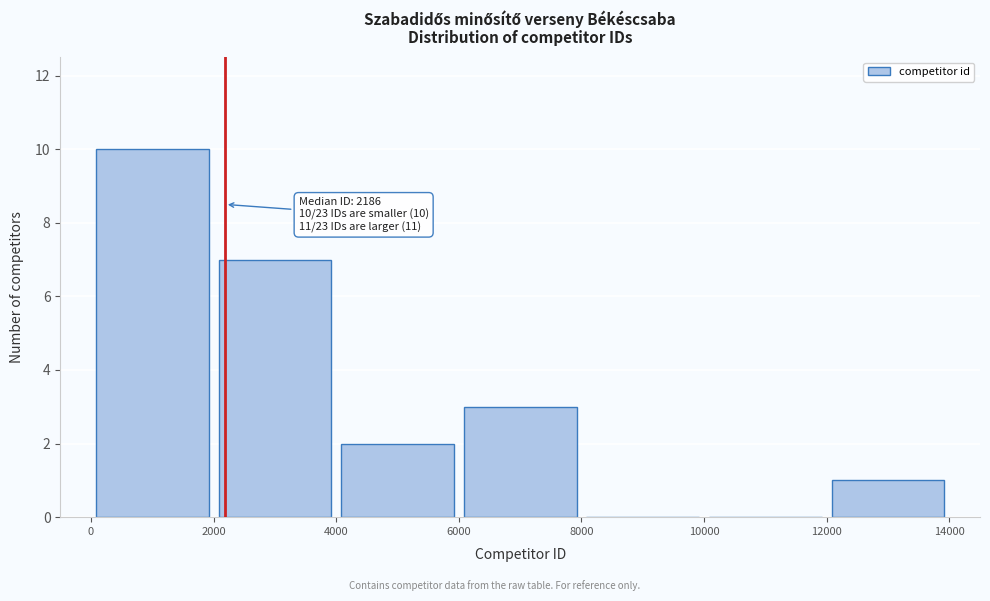

Over which range of the x-axis is the bar tallest?

0 to 2000